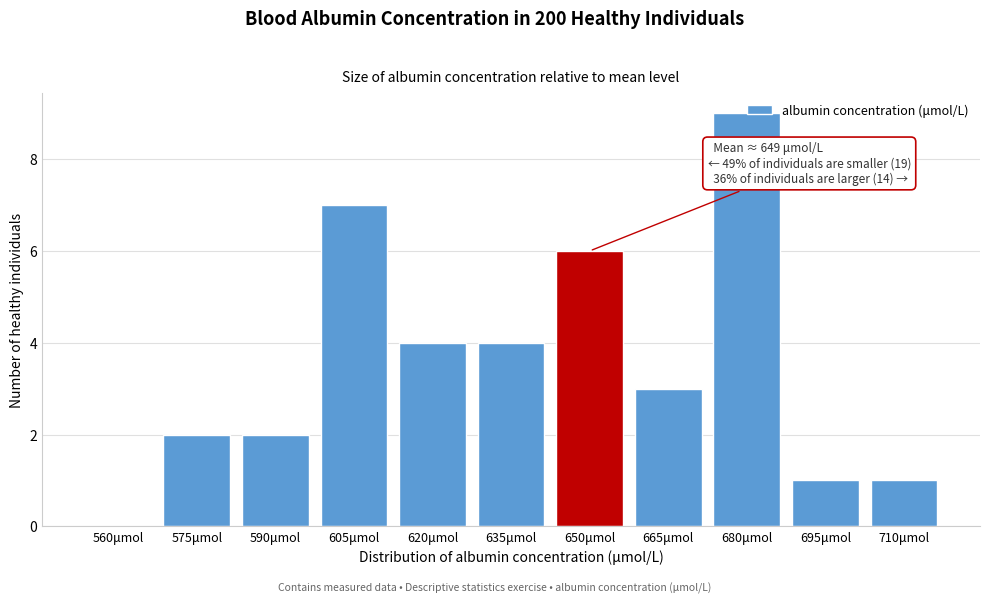

The chart shows a value of 6 at 650μmol. True or false?

True